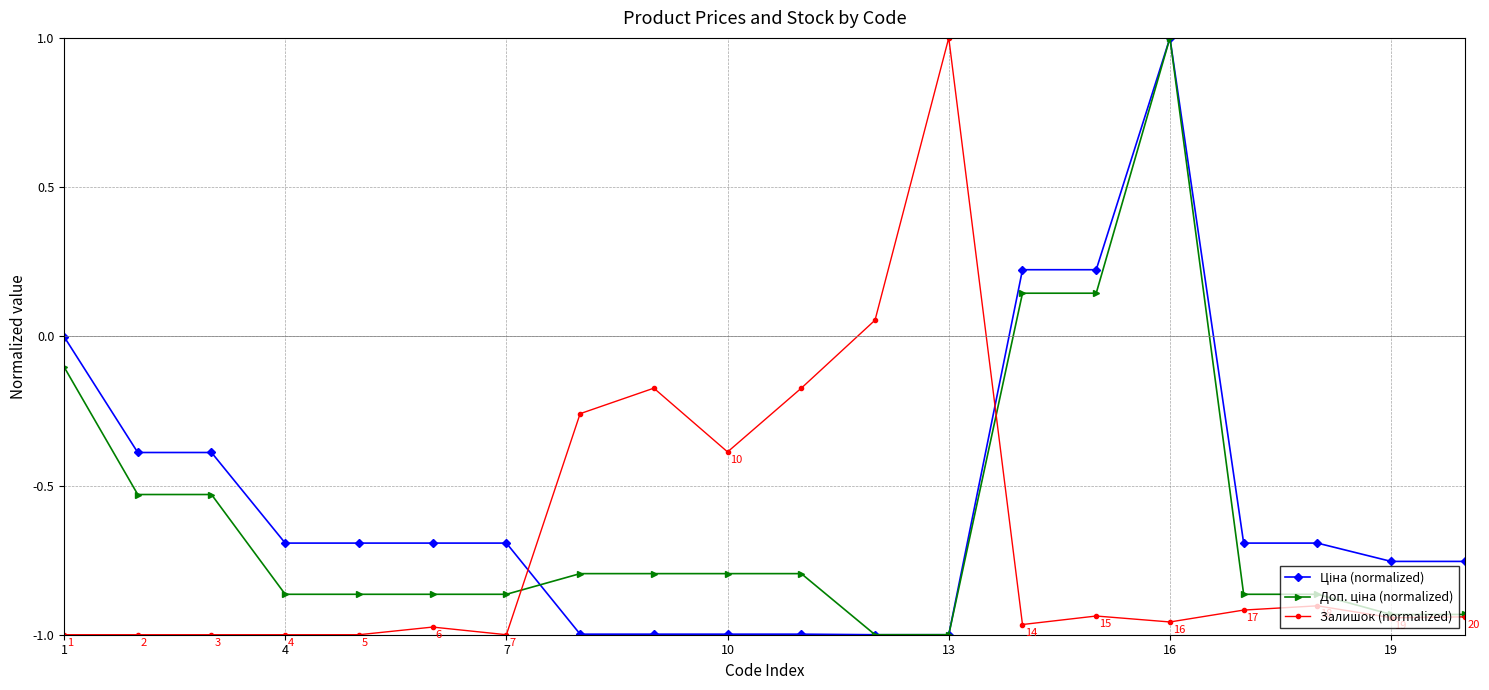

At which category is the sum across all series the highest?

16